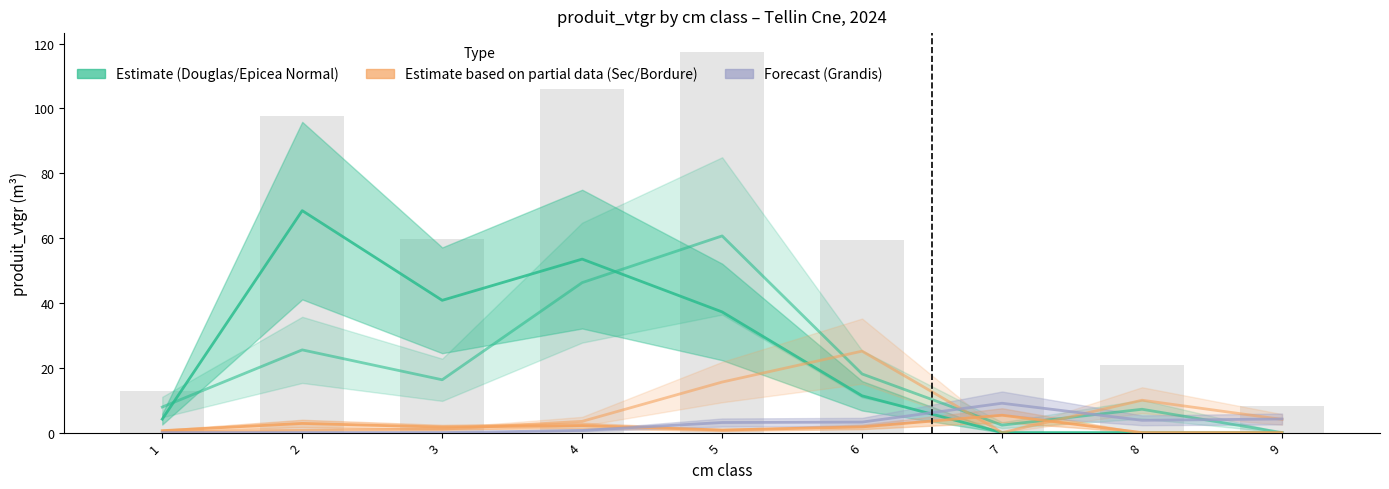

Between 3 and 1, which is larger?

3